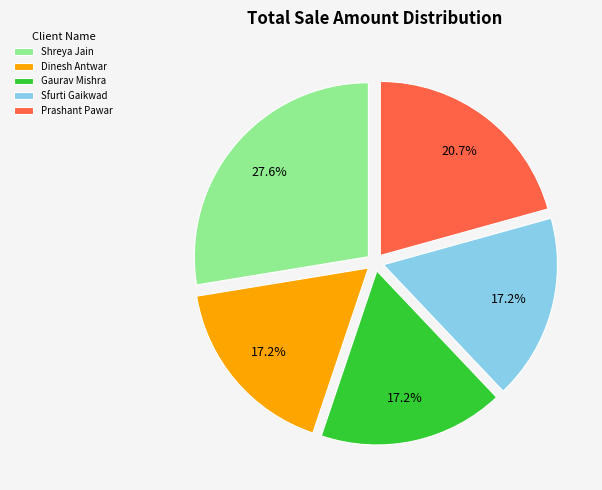

What percentage is the Shreya Jain slice, to the nearest percent?

28%